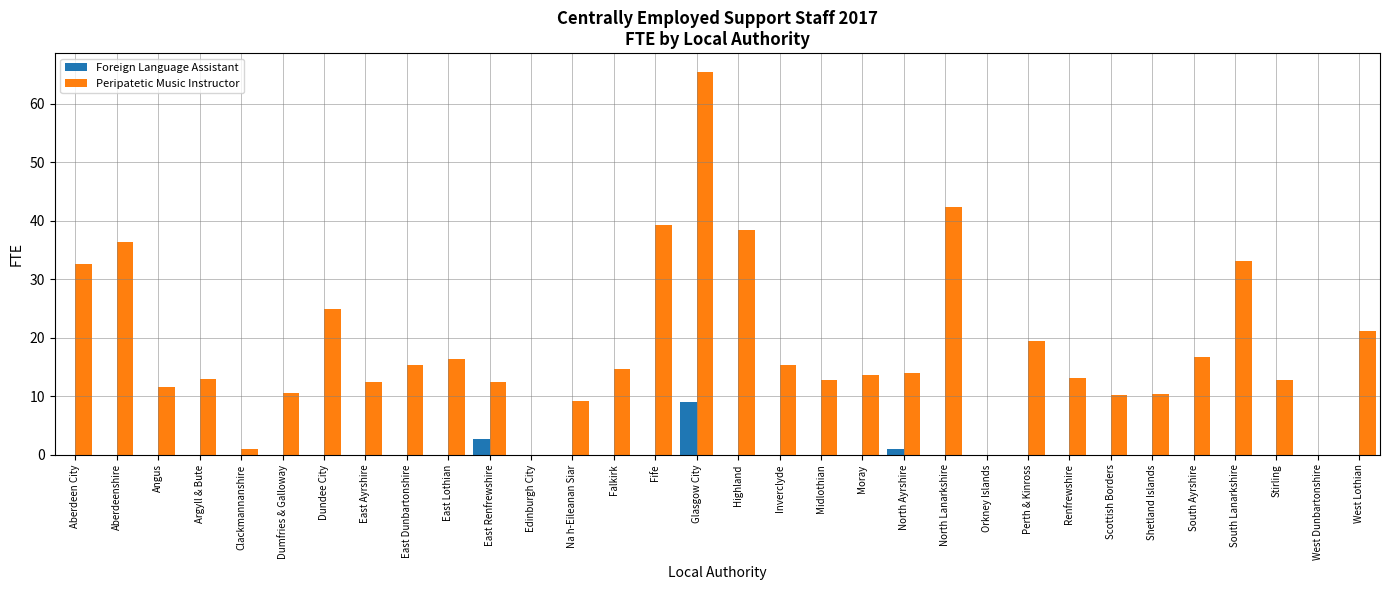

Which series has the largest total across all categories?

Peripatetic Music Instructor